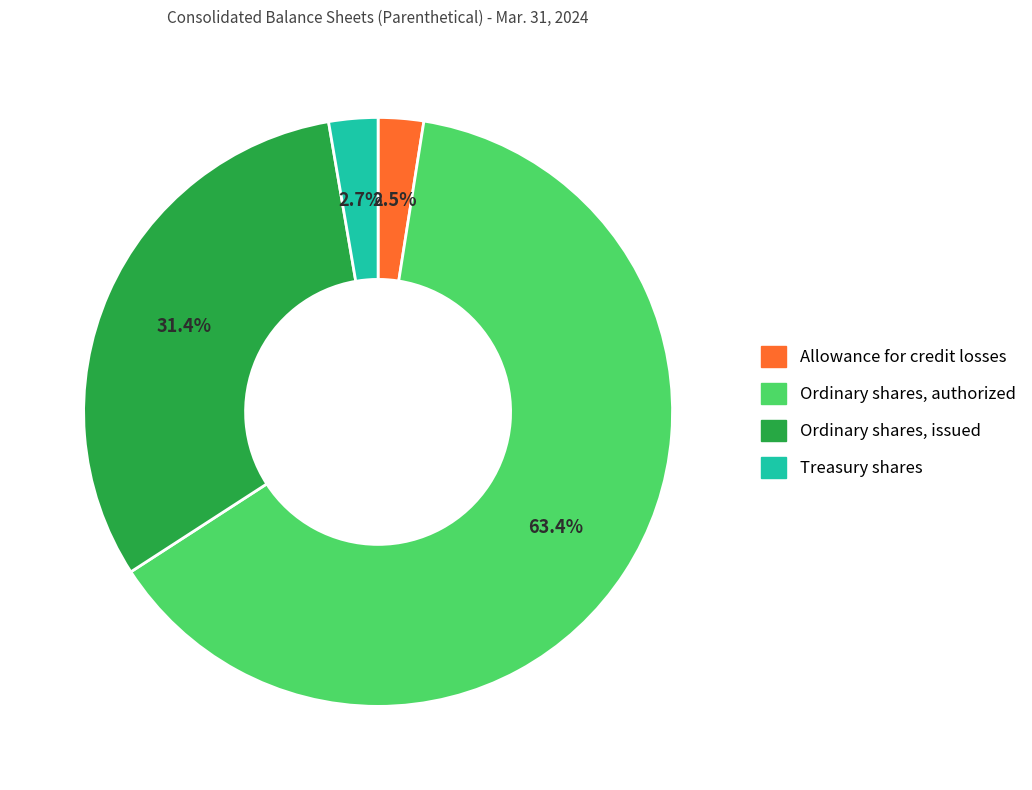

The Treasury shares slice represents 13% of the pie. True or false?

False